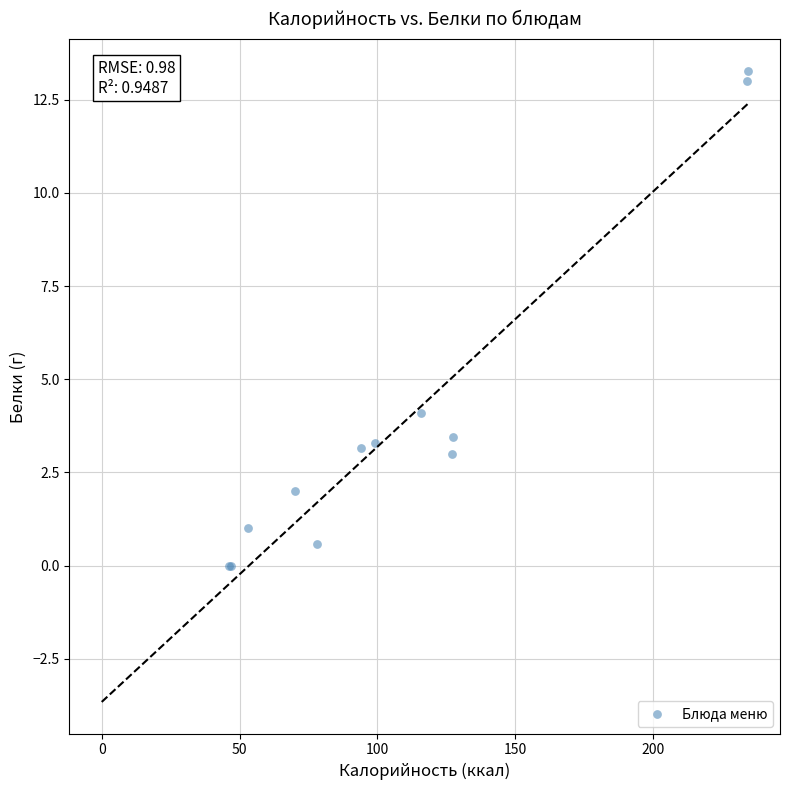

What Y value in the scatter plot is closest to 6?

4.1